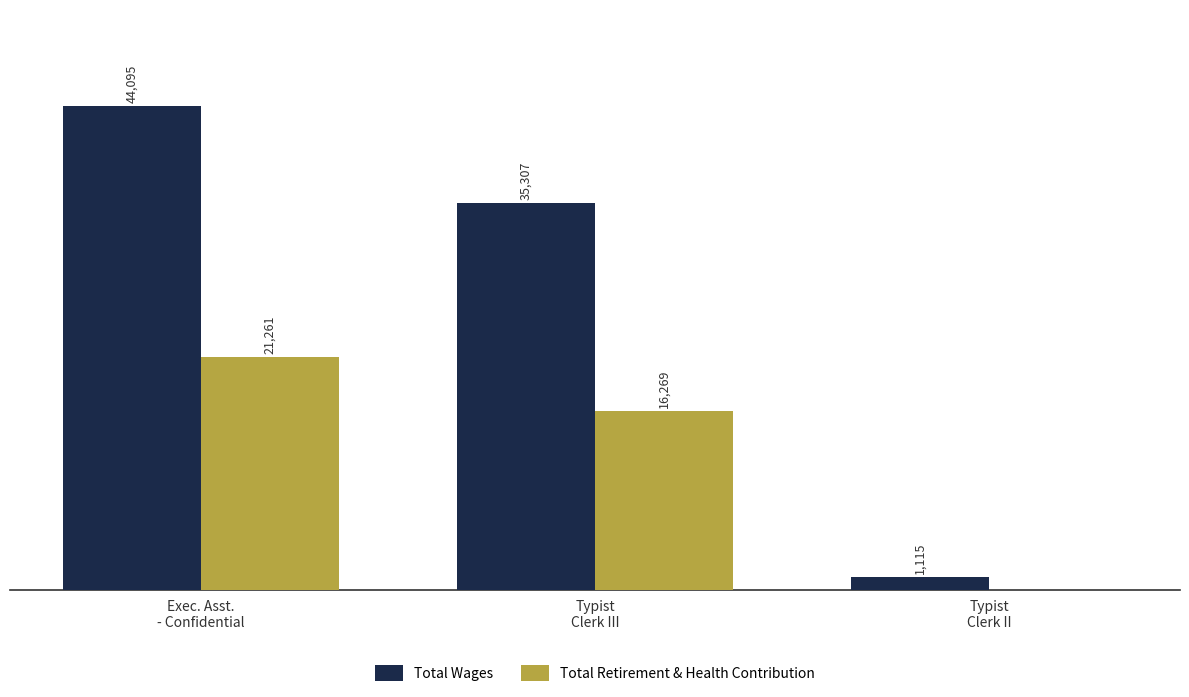

Which series has the largest total across all categories?

Total Wages